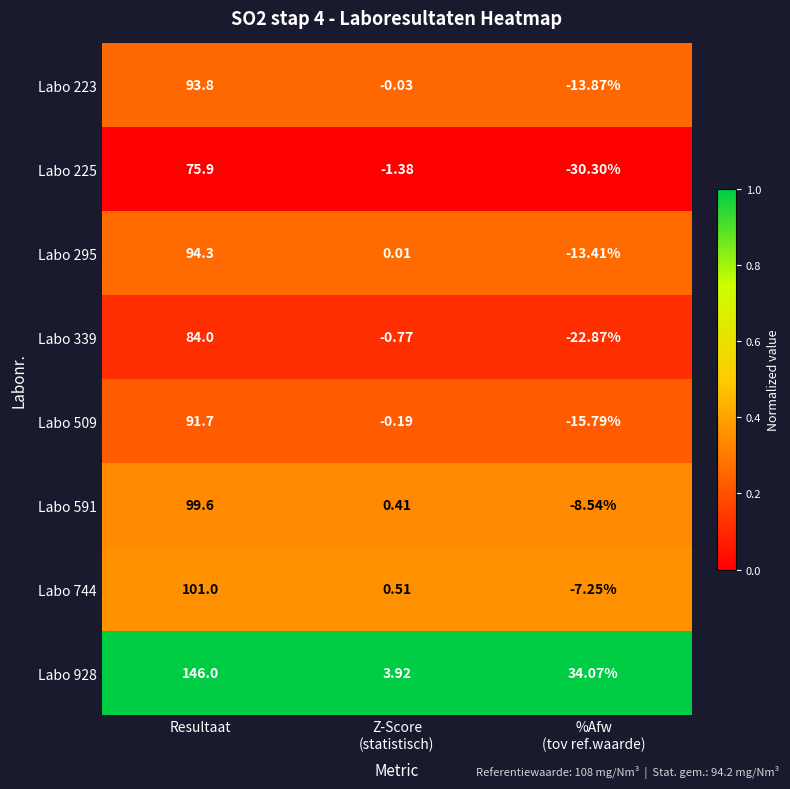

Count the number of data series in this chart.

8